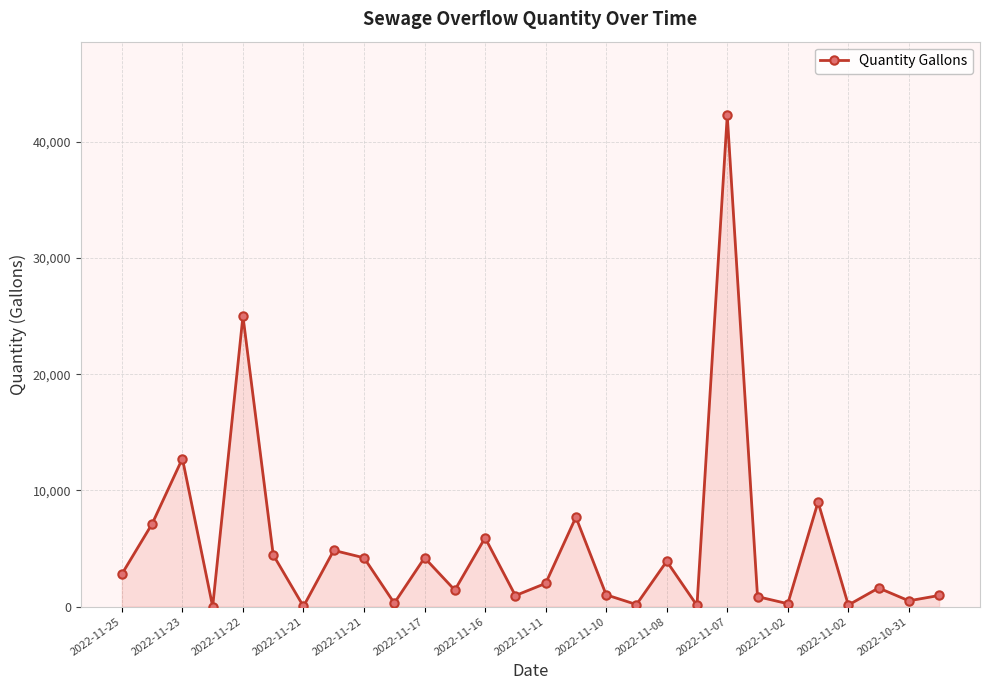

What is the greatest value displayed?

42264